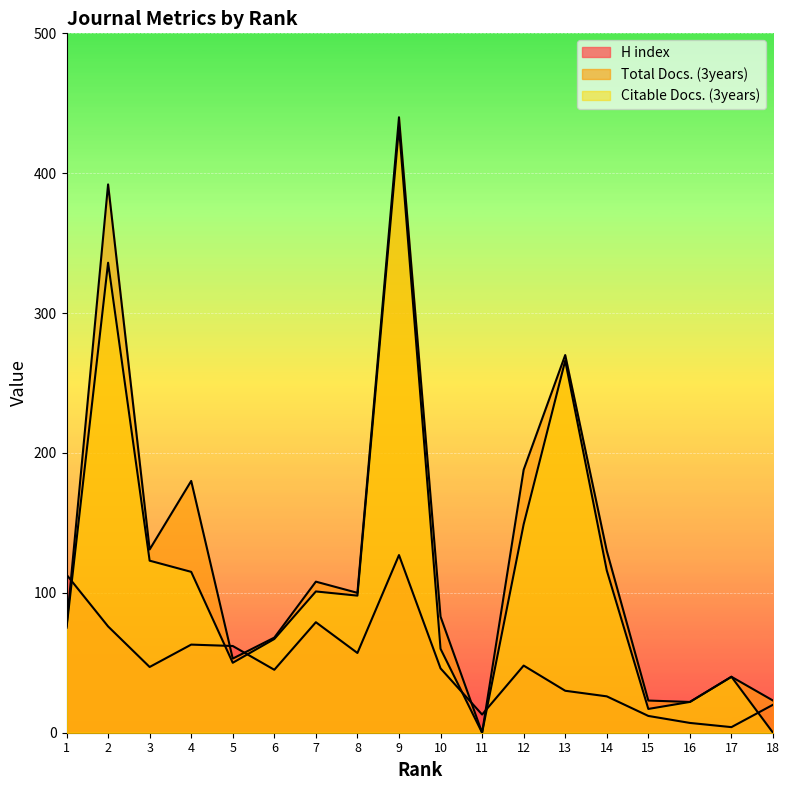

True or false: Citable Docs. (3years) has more than 0 points higher than both neighbors.

True